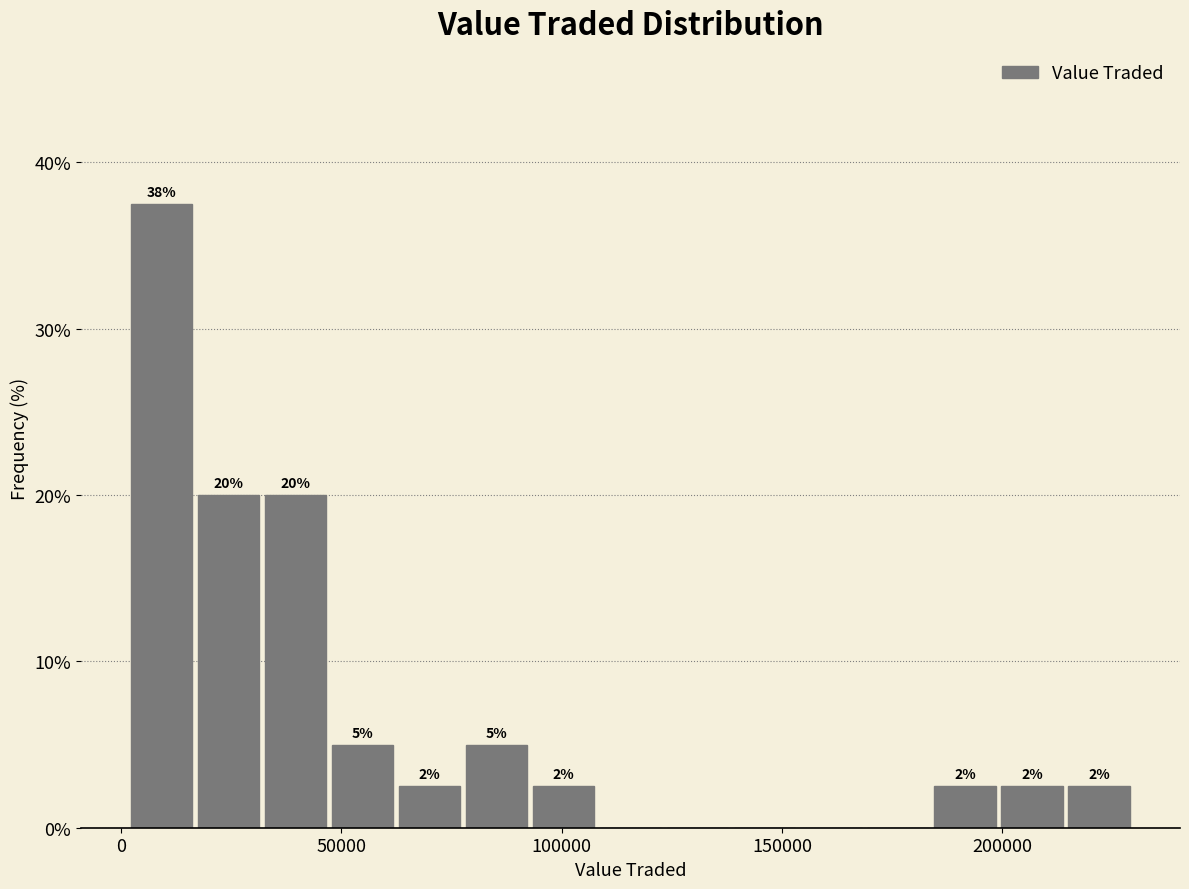

Around what value on the x-axis is the tallest bar? Give the approximate position of its centre, as read against the axis.

10000